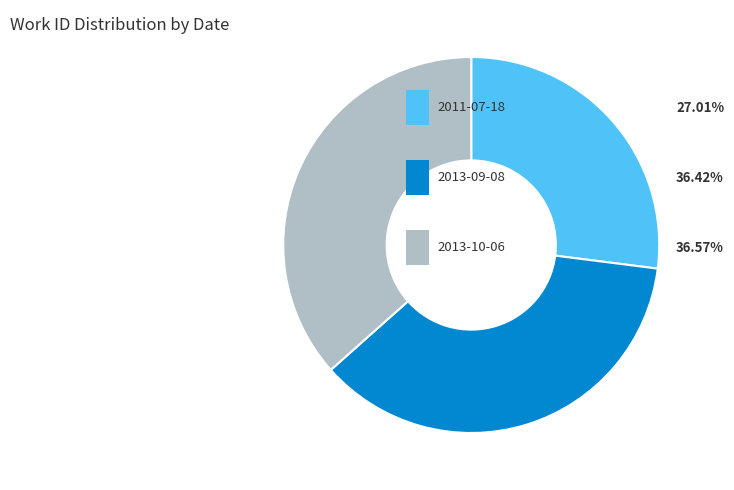

Is there a majority slice in this chart?

No